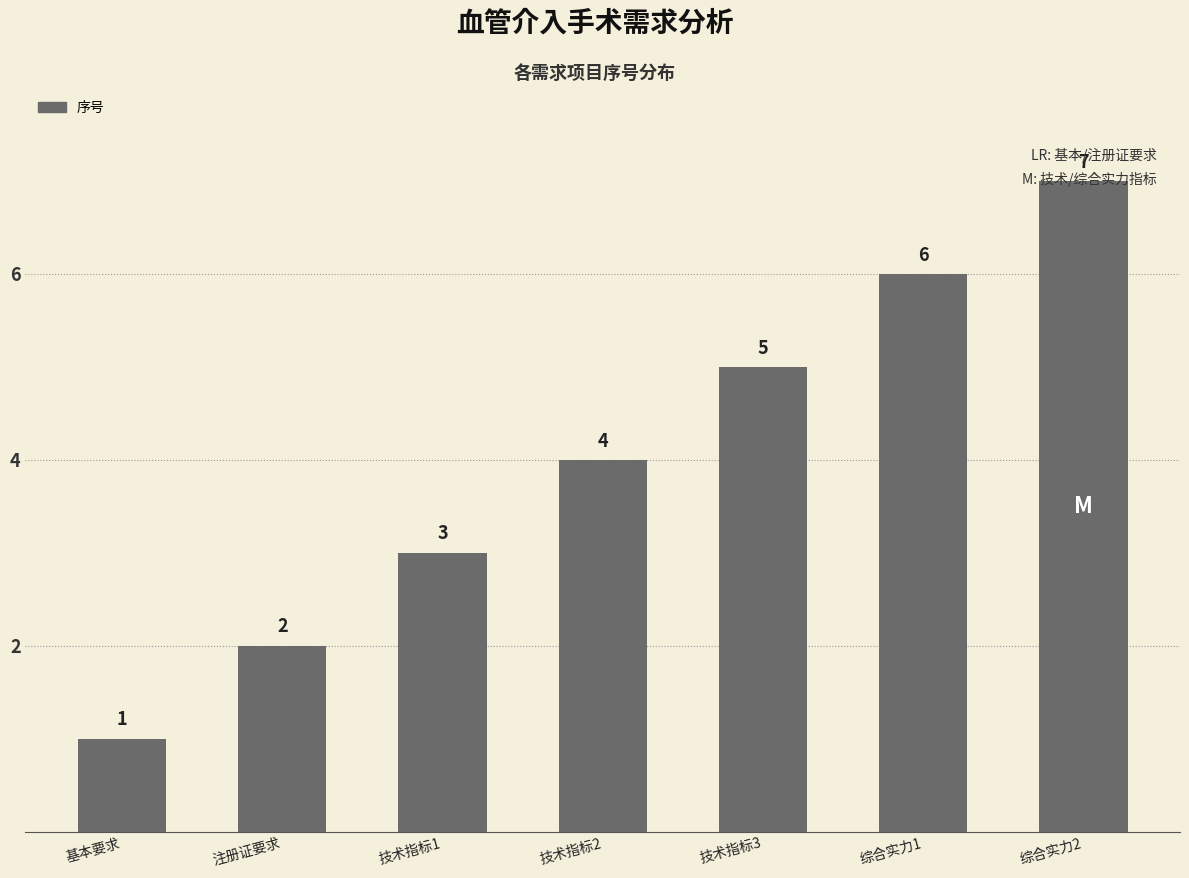

True or false: the data shows 5 at 技术指标3.

True